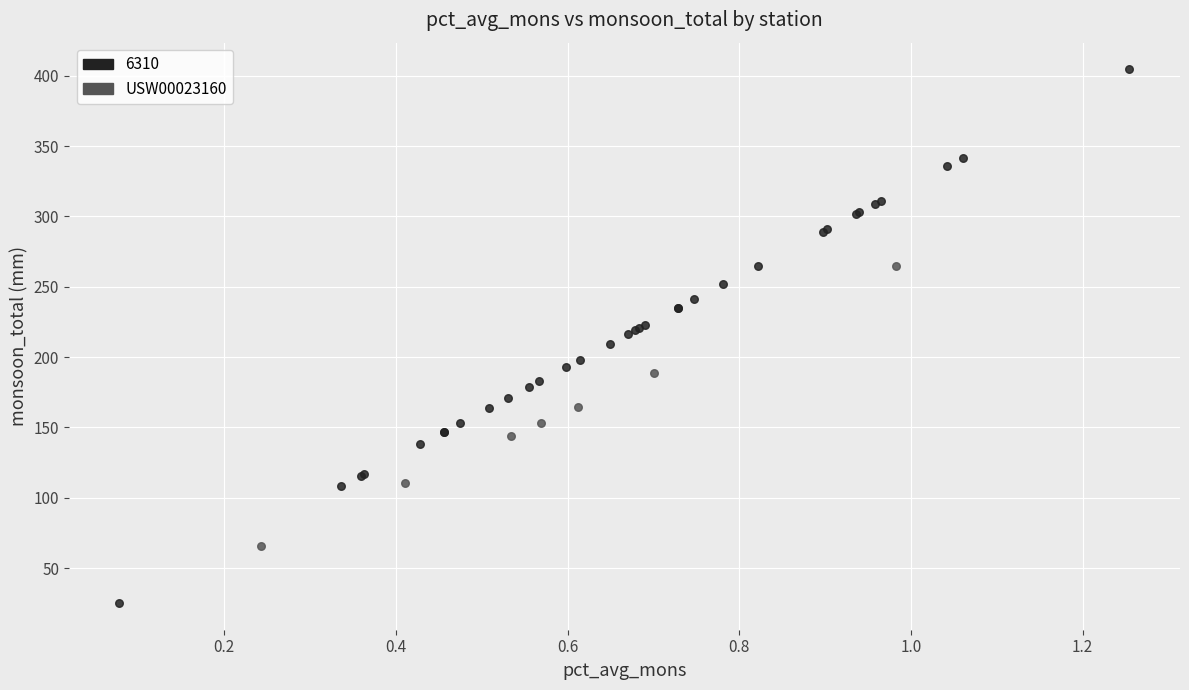

Which series contains the lowest Y value?

6310